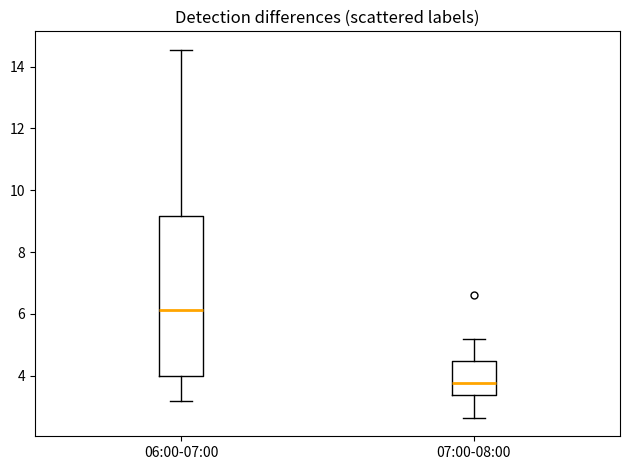

Where does the lower whisker of the box for 06:00-07:00 end on the y-axis? The values are not printed on the chart, so give them approximately, as read against the axis.

3.2